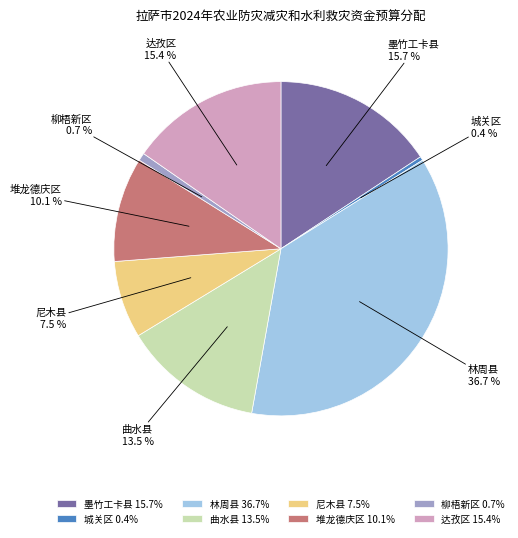

Does any single category account for the majority?

No